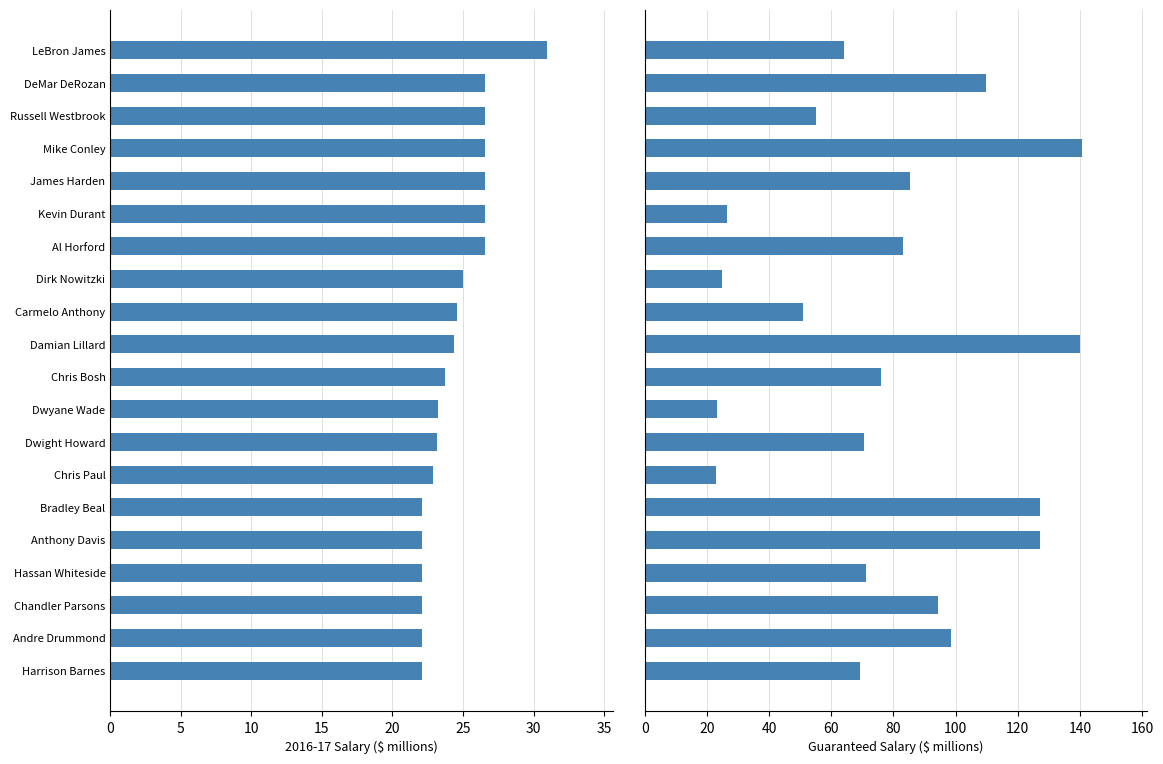

What are all the series names shown in the legend?

2016-17 Salary (M$), Guaranteed (M$)